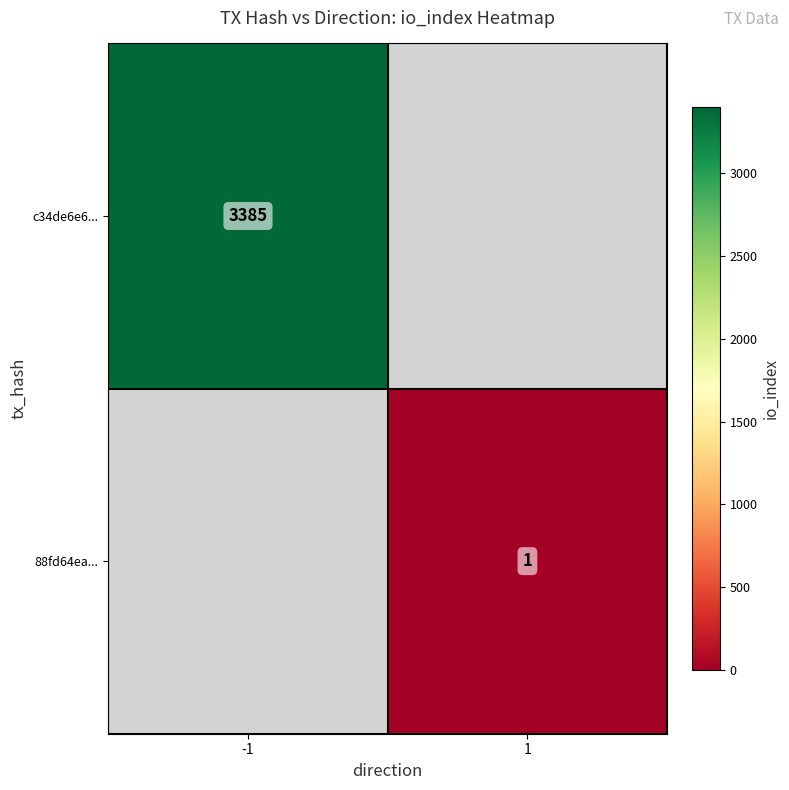

Is it true that c34de6e6... equals 4632.6 at -1?

False